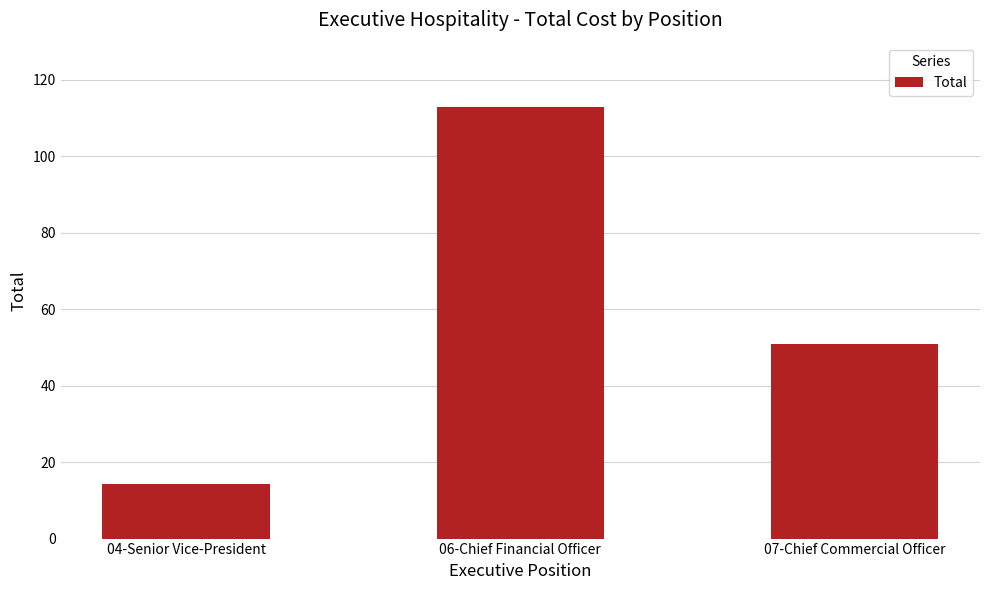

At which category does the chart reach its peak across all series?

06-Chief Financial Officer